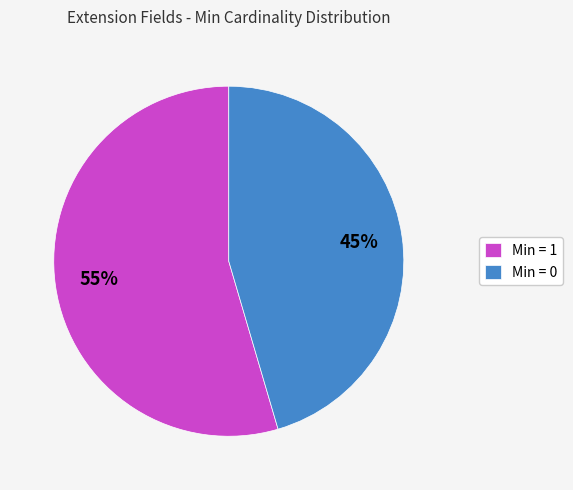

Is it true that Min = 1 is 55% of the pie?

True